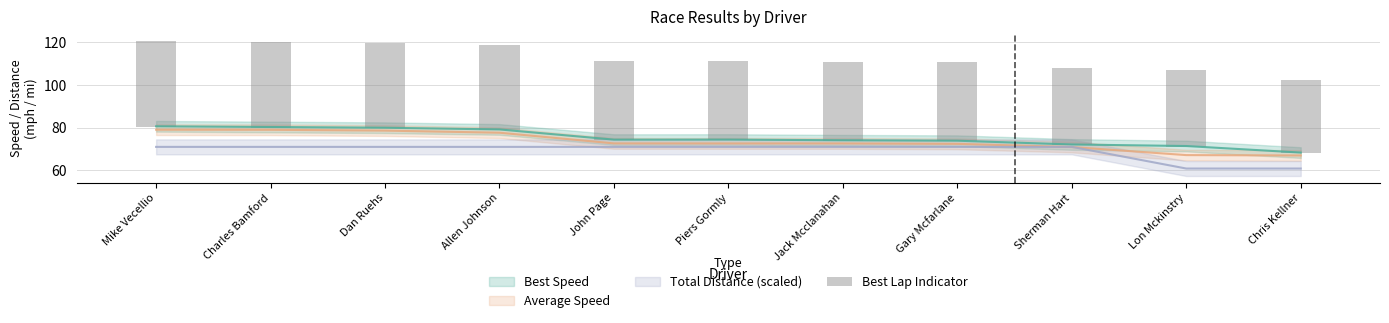

Reading left to right, list all the values displayed in this chart.

40.4	40.2	40.0	39.6	37.2	37.2	37.1	37.0	36.1	35.7	34.2